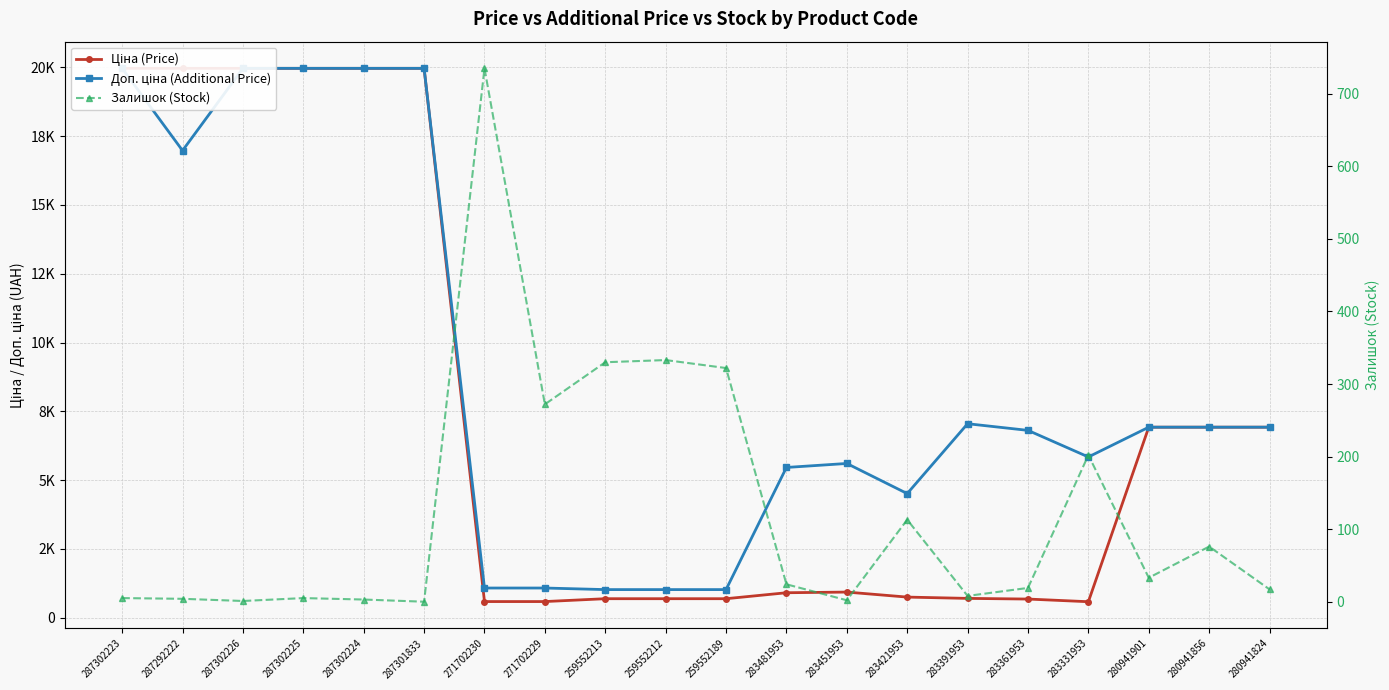

At which label does Ціна (Price) first exceed 934?

287302223